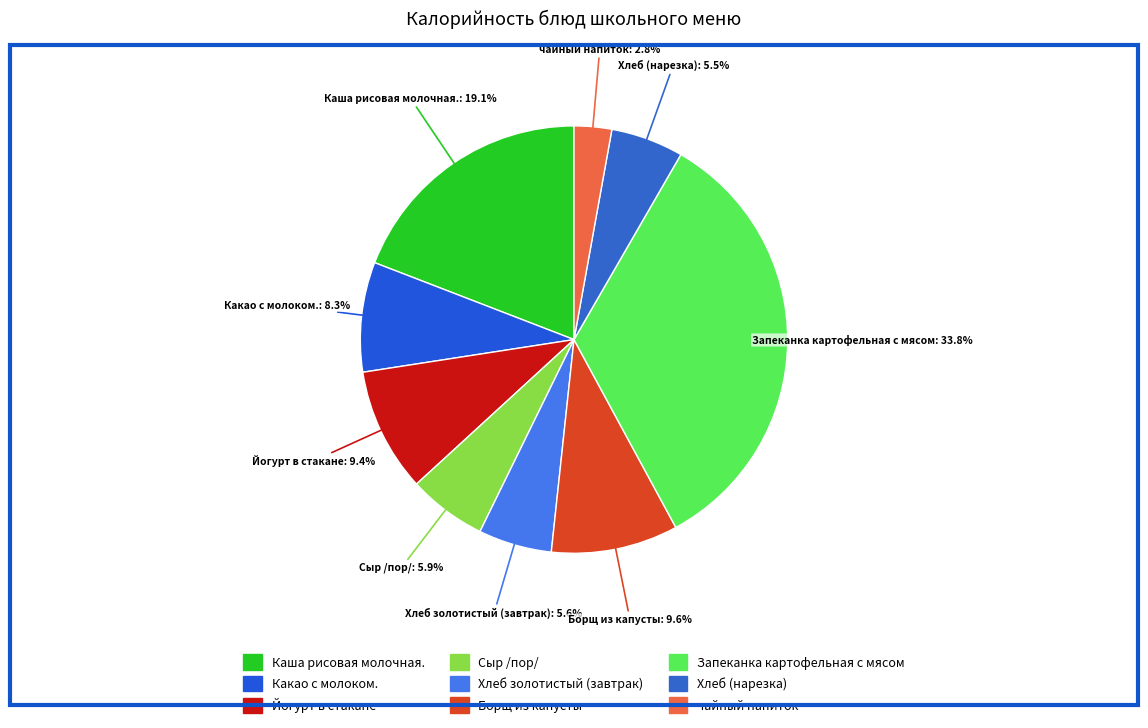

Is Хлеб золотистый (завтрак) the majority of the pie?

No